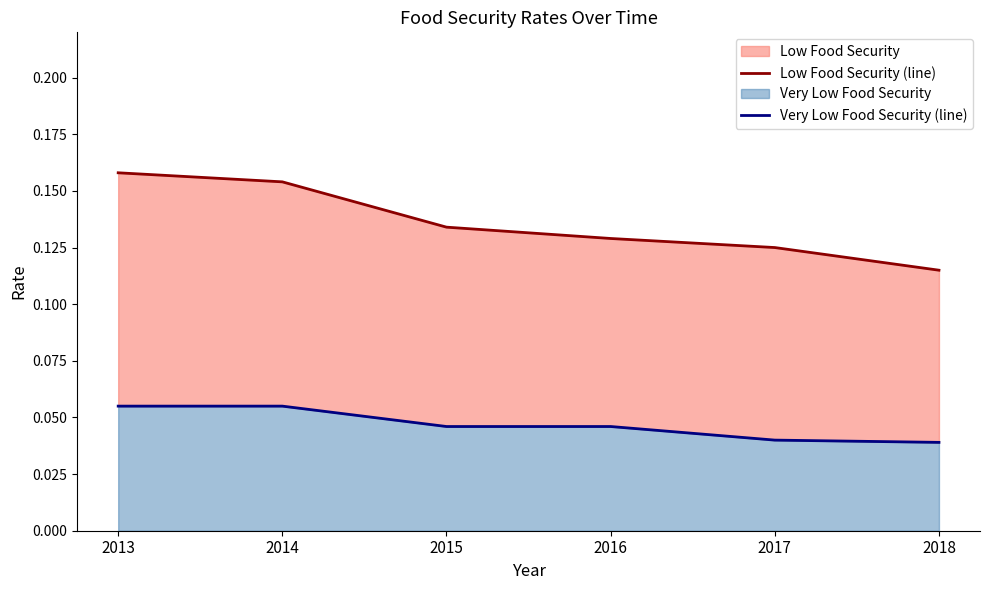

At which category is the sum across all series the highest?

2013